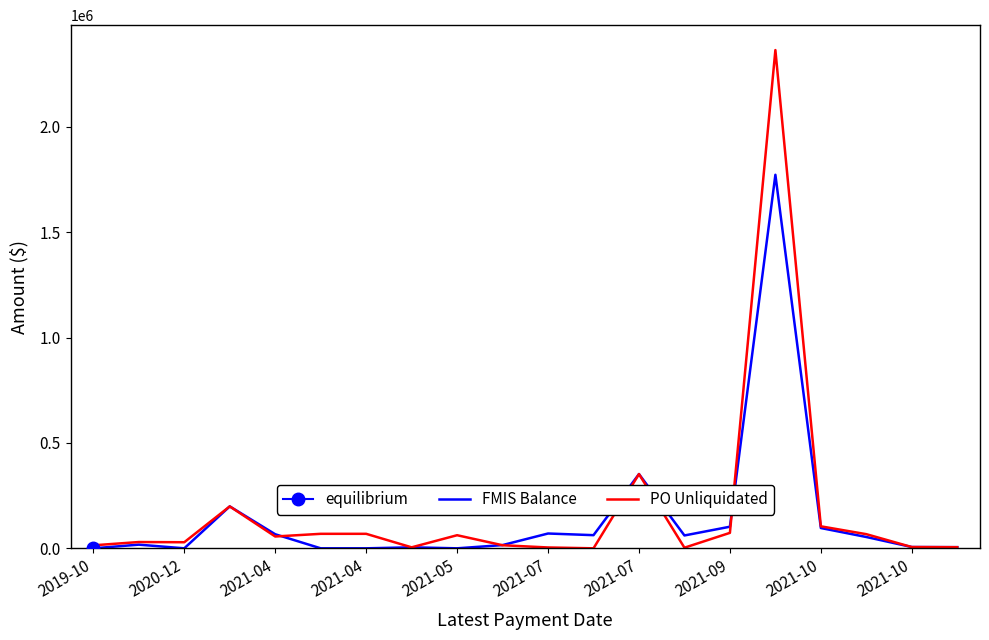

Reading right to left, extract all data points from this chart.

FMIS Balance: 5413.3	6132.4	53695.0	96272.4	1772223.8	102470.2	60984.3	352240.0	62388.4	70280.1	15356.9	0.0	4682.4	0.0	0.0	66754.8	198877.8	0.0	17424.6	0.0
PO Unliquidated: 5413.3	6000.0	67118.8	104380.1	2363840.6	73377.0	2921.0	352240.0	0.0	4043.3	14618.8	62154.8	4682.4	68787.3	68787.3	56097.3	198877.8	28855.3	29818.9	14237.4